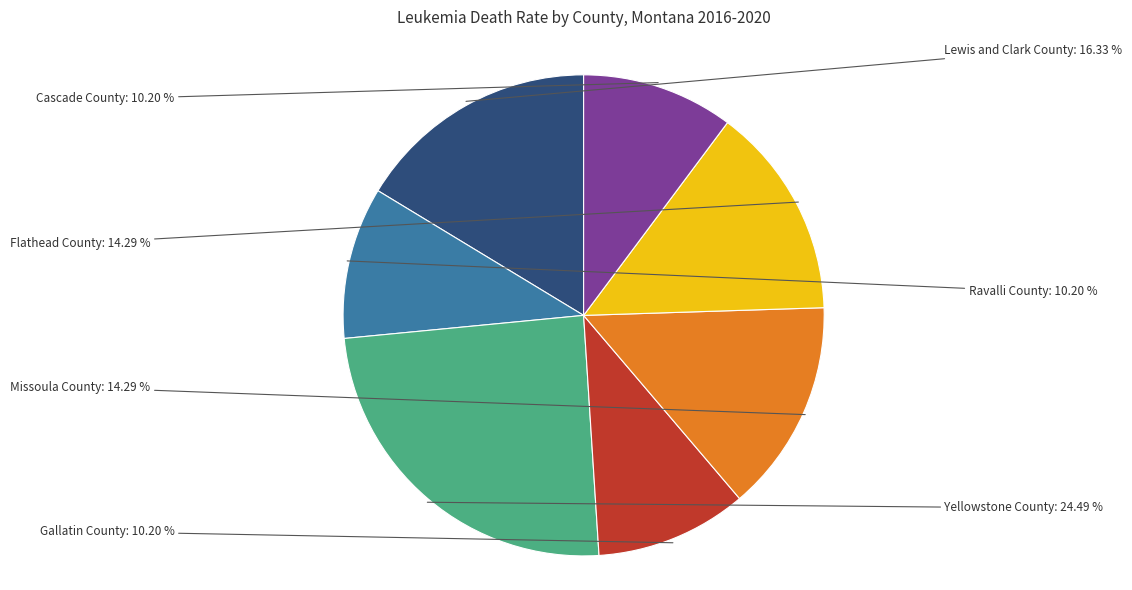

How many segments does this pie chart have?

7